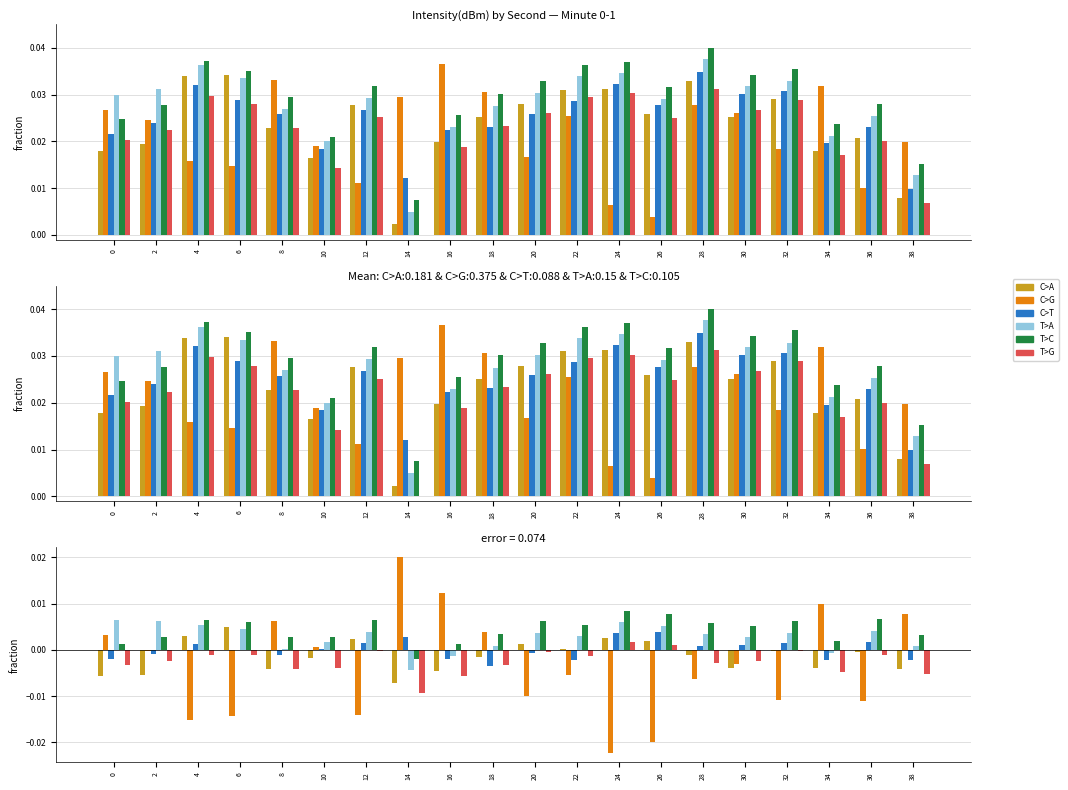

At which label does C>T first exceed 0?

4